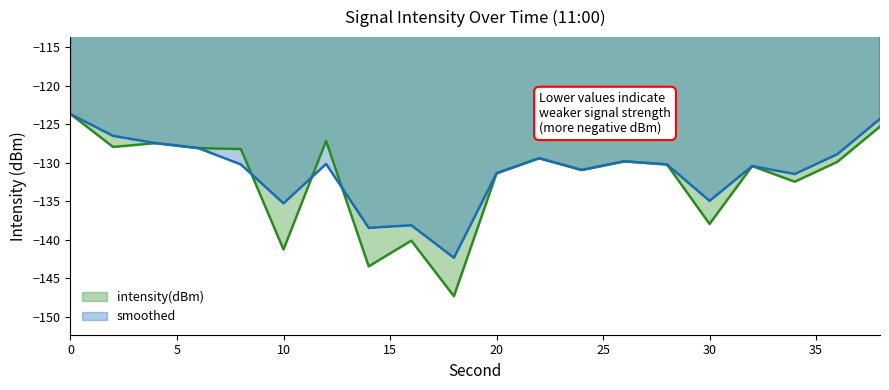

What is the total value across all series at 14?

-281.9